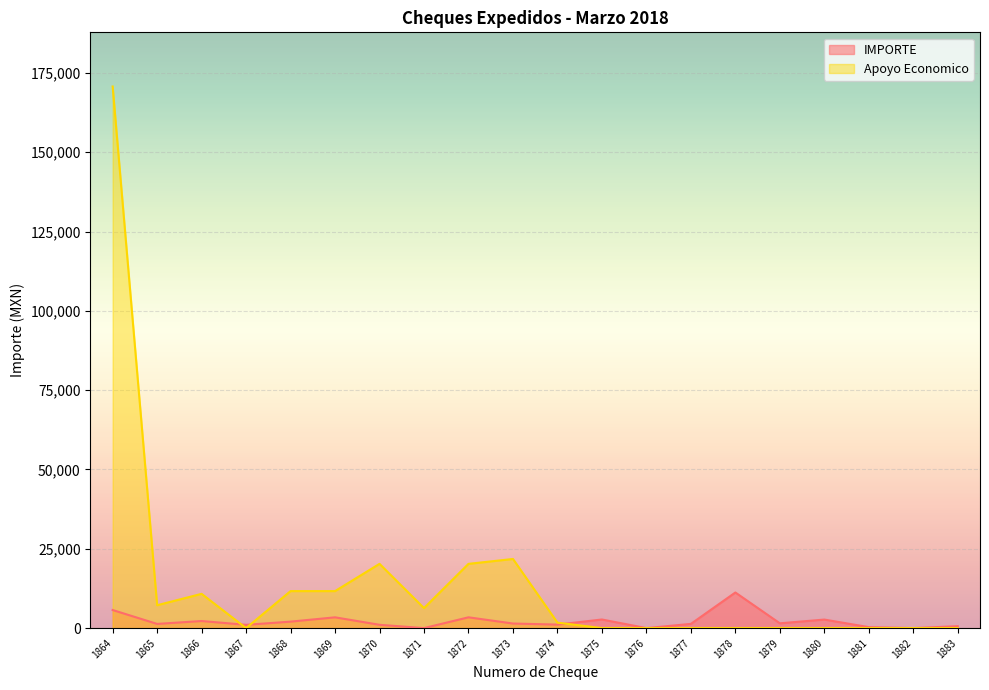

At which label does Apoyo Economico first exceed 1722?

1864